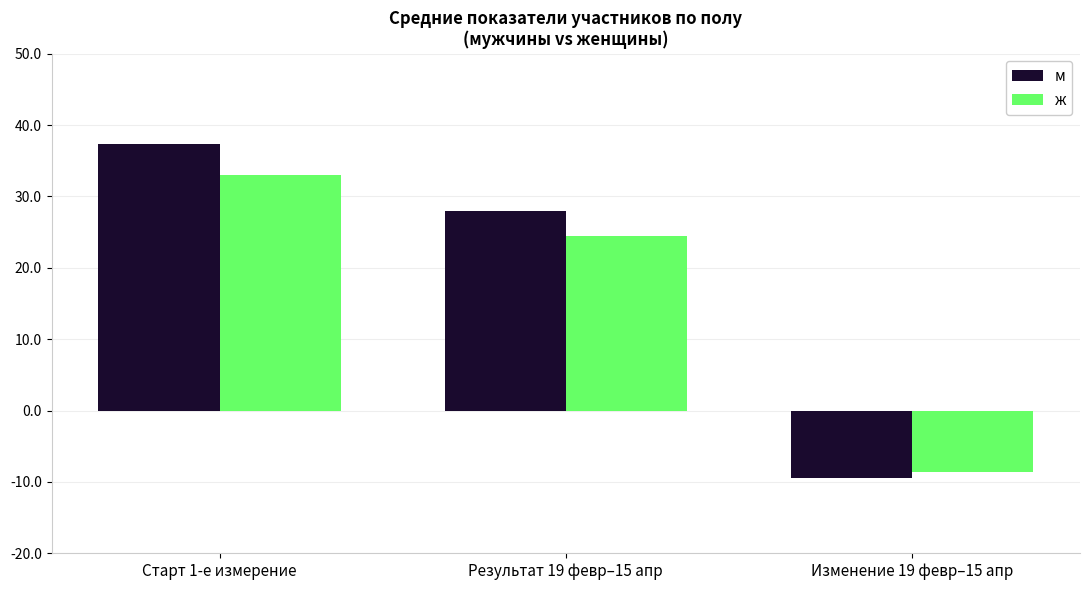

Rank the series by their maximum value, from highest to lowest.

м, ж